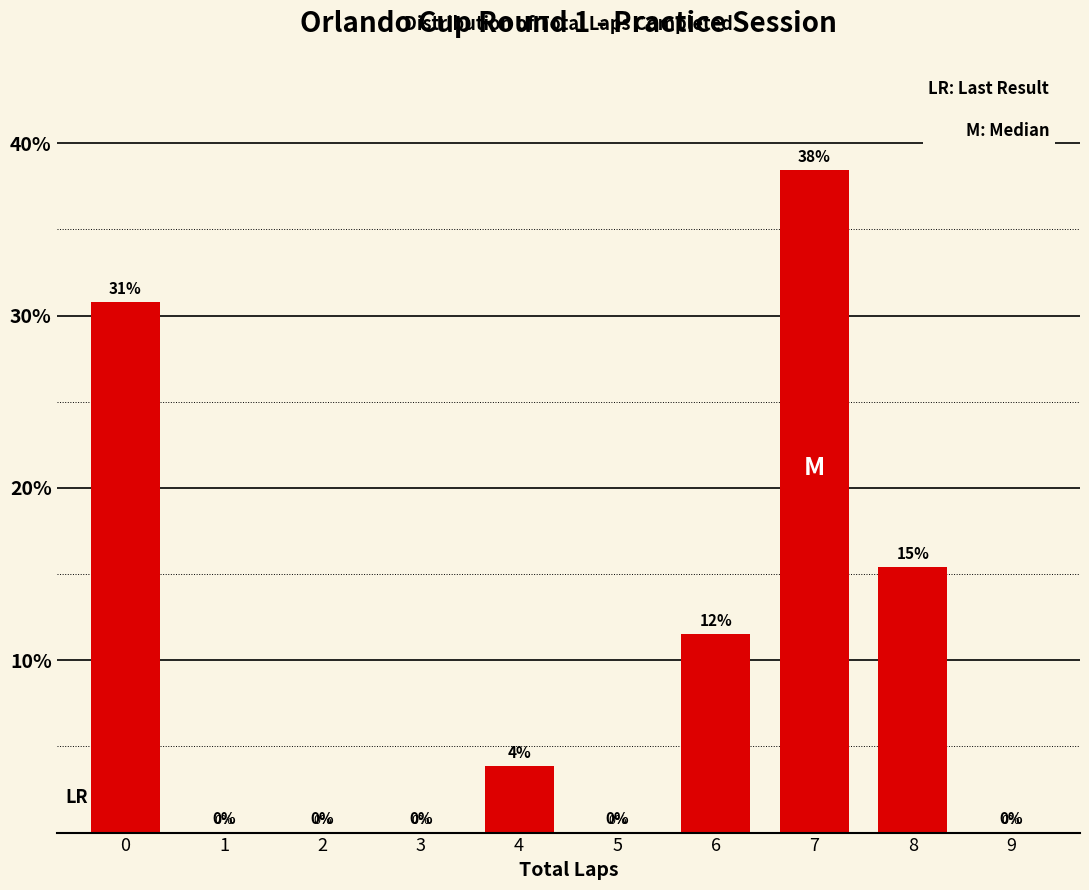

The value at 6 is 11.5. True or false?

True